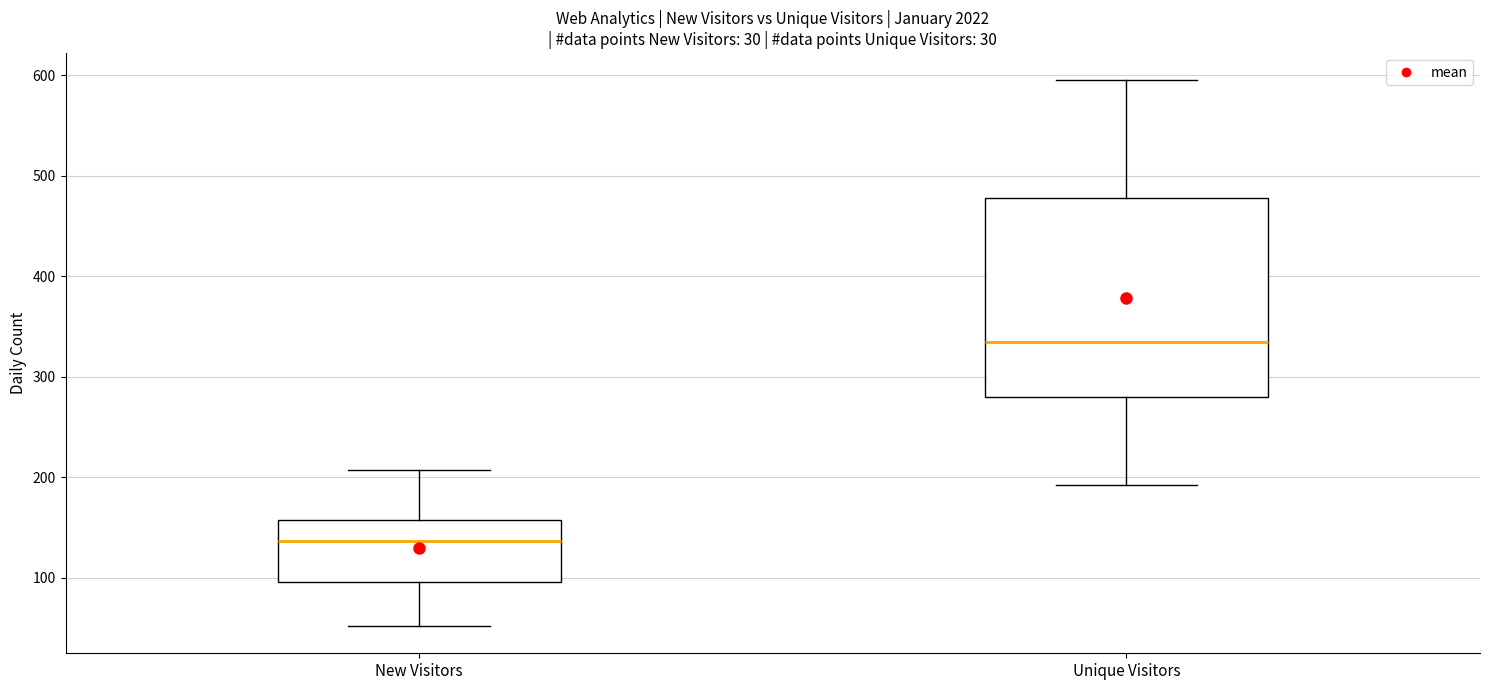

Reading left to right, read every box against the y-axis: the position of its median line, the range the box covers, and the ends of its whiskers. The values are not printed on the chart, so give them approximately, as read against the axis.

New Visitors: median 140, box 100 to 160, whiskers 50 to 210
Unique Visitors: median 340, box 280 to 480, whiskers 190 to 600